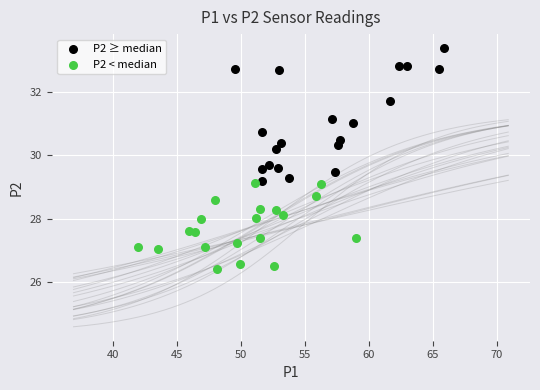

Which series reaches the maximum Y coordinate?

P2 ≥ median